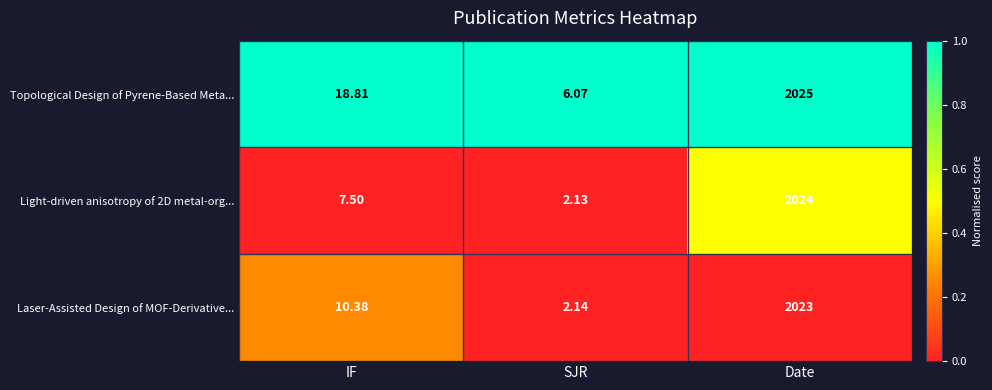

Which category has the lowest value in the Topological Design of Pyrene-Based Meta... series?

SJR